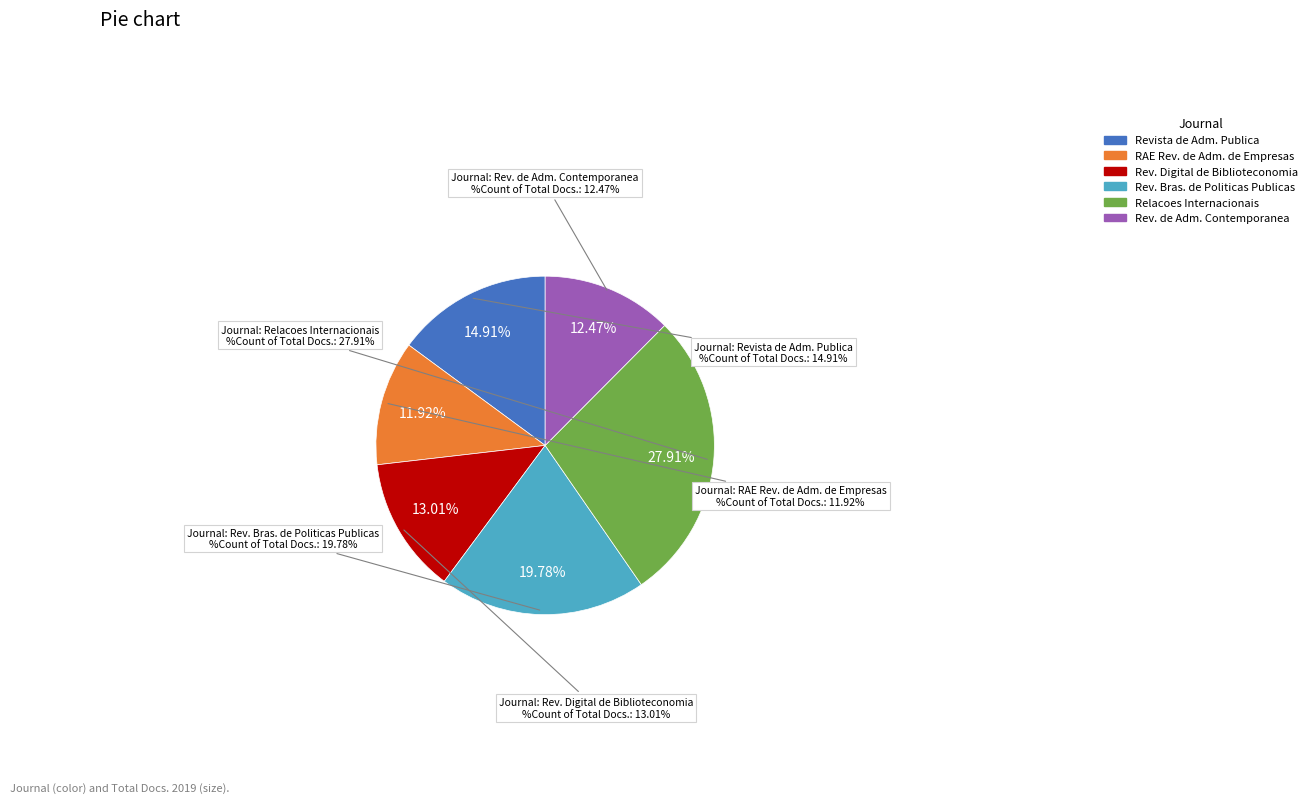

What portion of the pie excludes Relacoes Internacionais no Mundo Atual?

72.1%